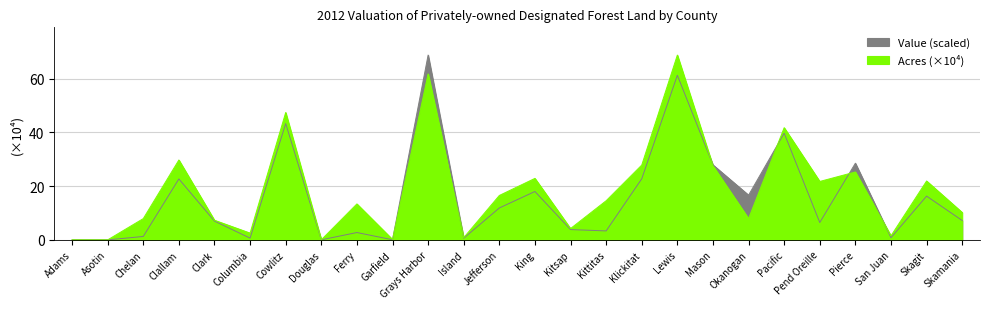

Rank the series at Ferry from lowest to highest value.

Value, Acres